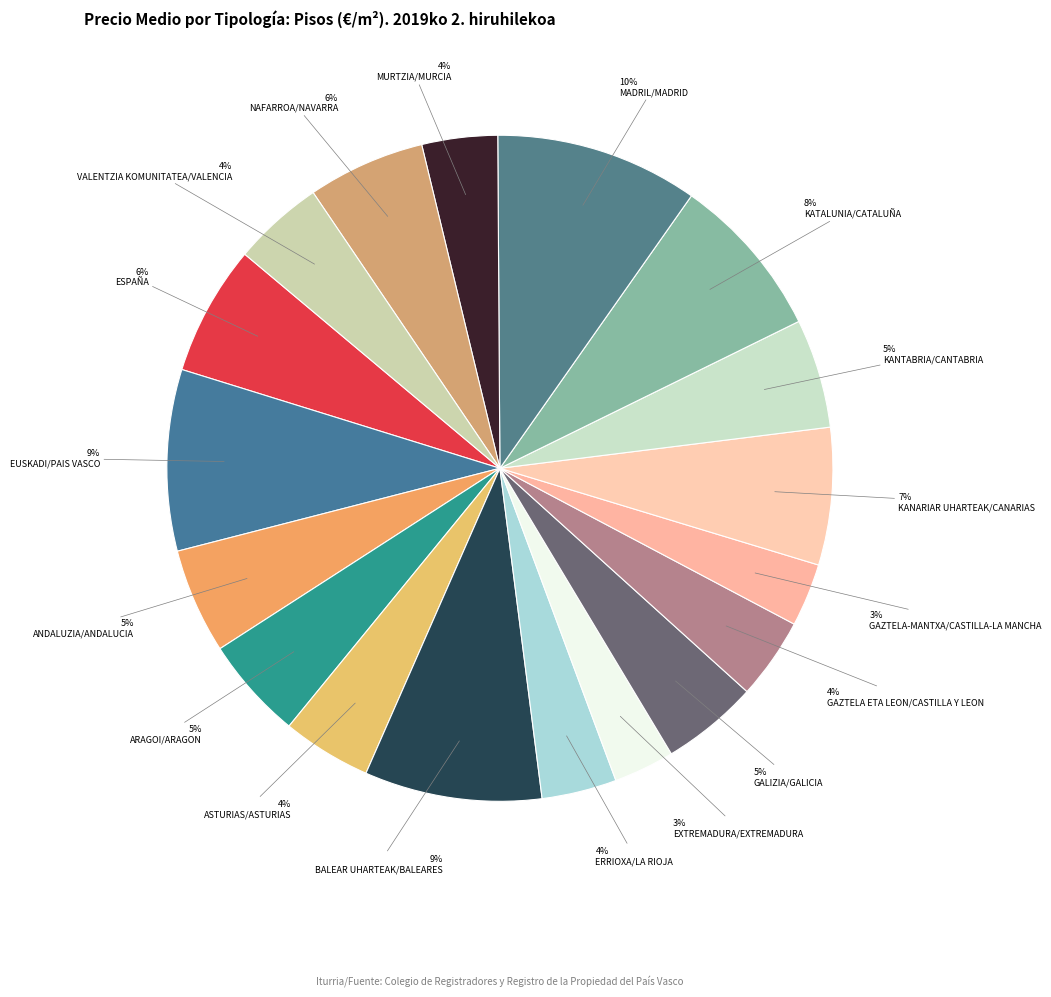

Between MURTZIA/MURCIA and ARAGOI/ARAGON, which is larger?

ARAGOI/ARAGON